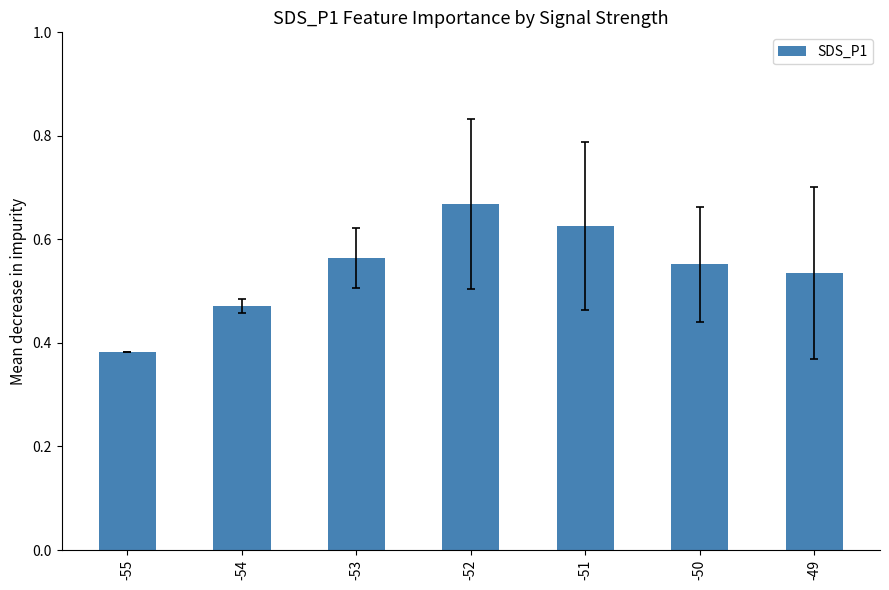

What is the sum of the values at -55 and -50?

0.9